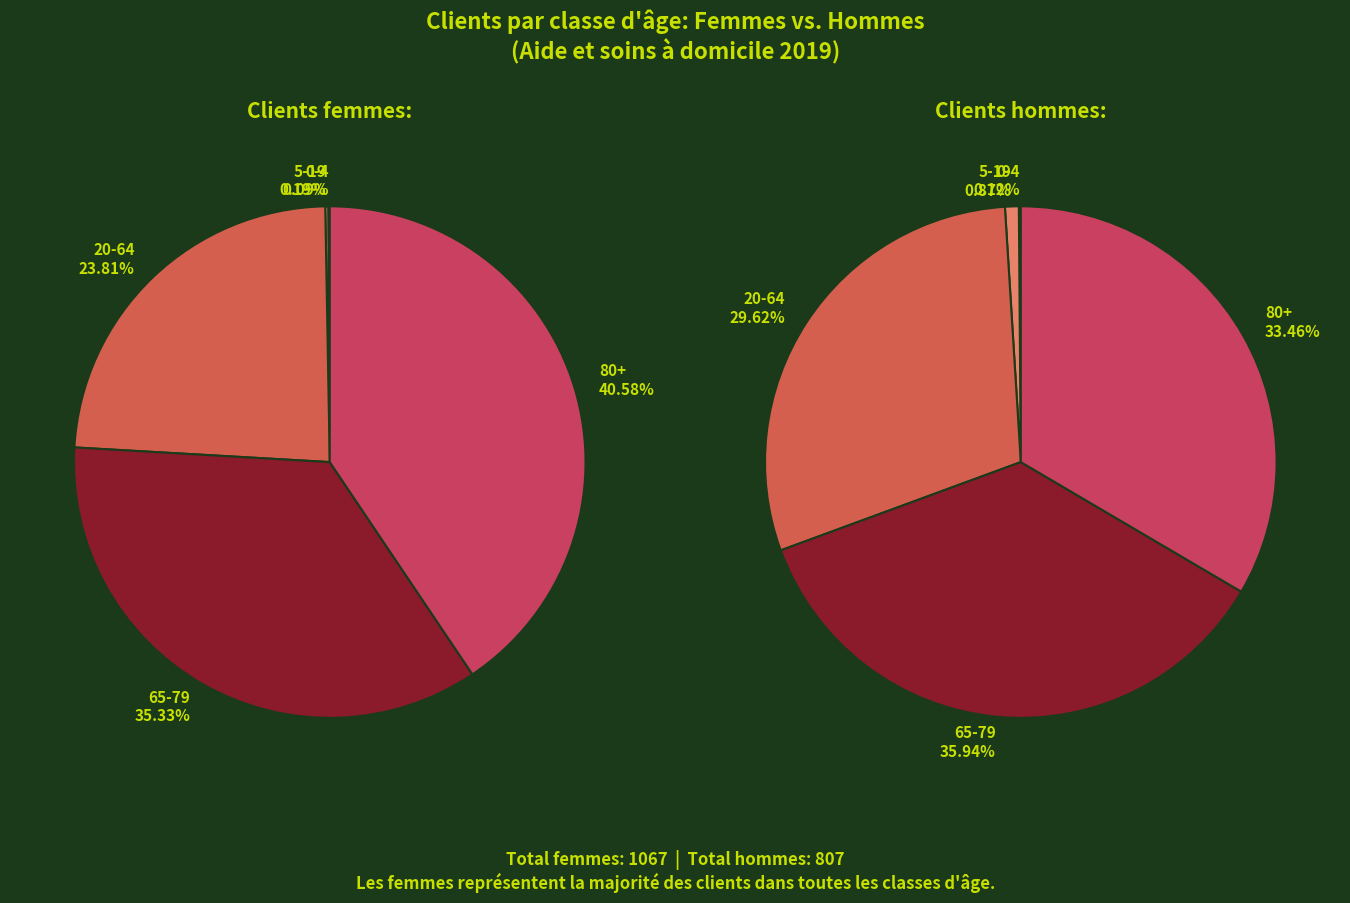

How much of the chart is everything except 0-4?

99.9%